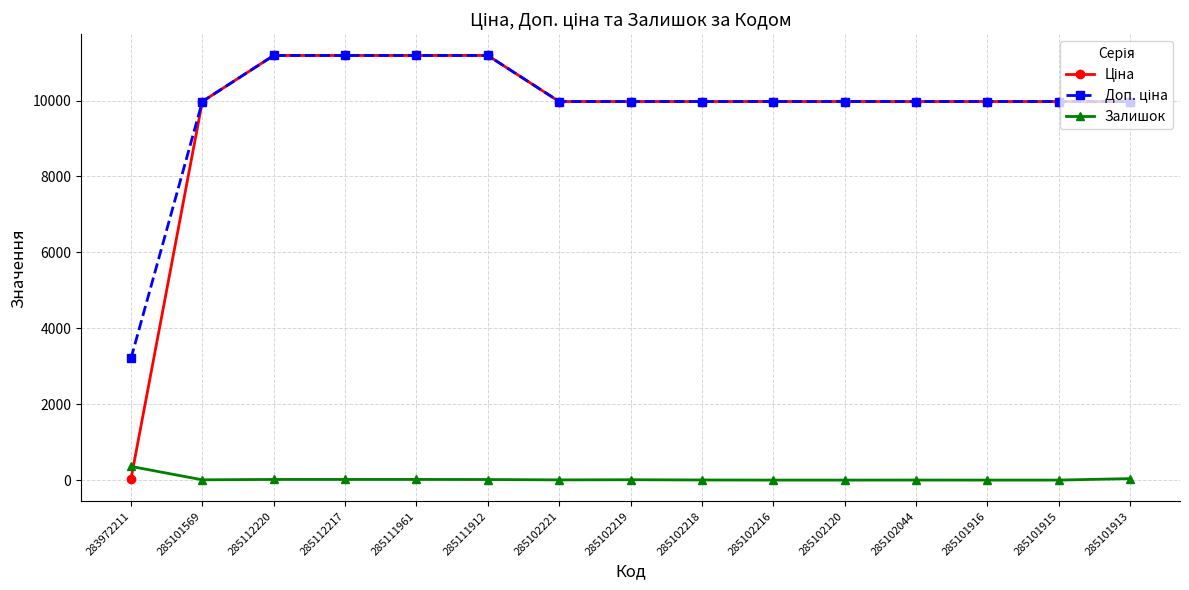

At how many categories does at least one series exceed 9707?

14